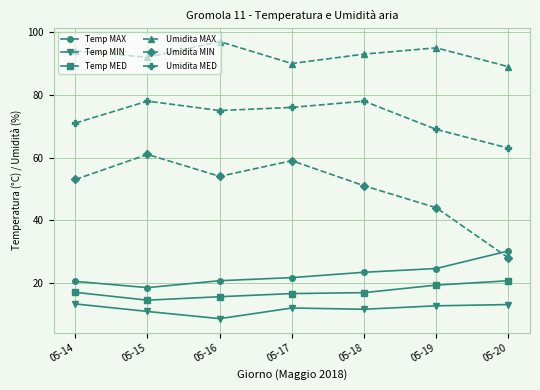

True or false: Temp MIN and Umidita MED intersect in this chart.

False